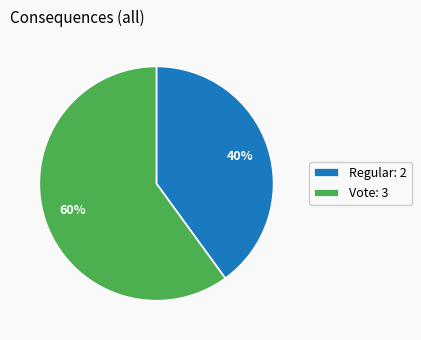

Which category has the biggest portion of the pie?

Vote